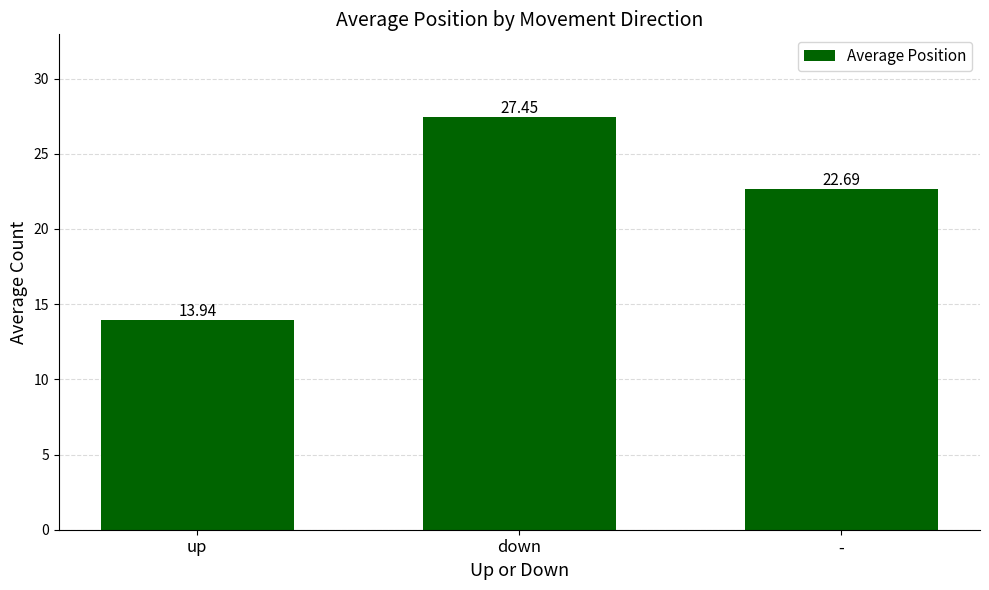

What is the sum of all values?

64.1